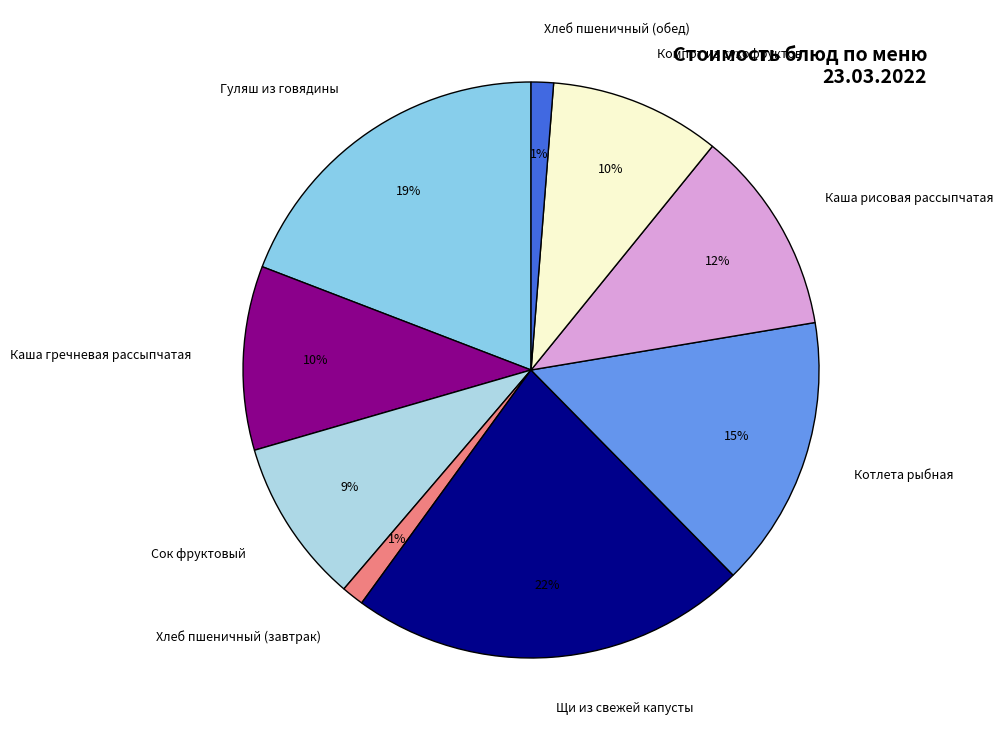

Is there a majority slice in this chart?

No